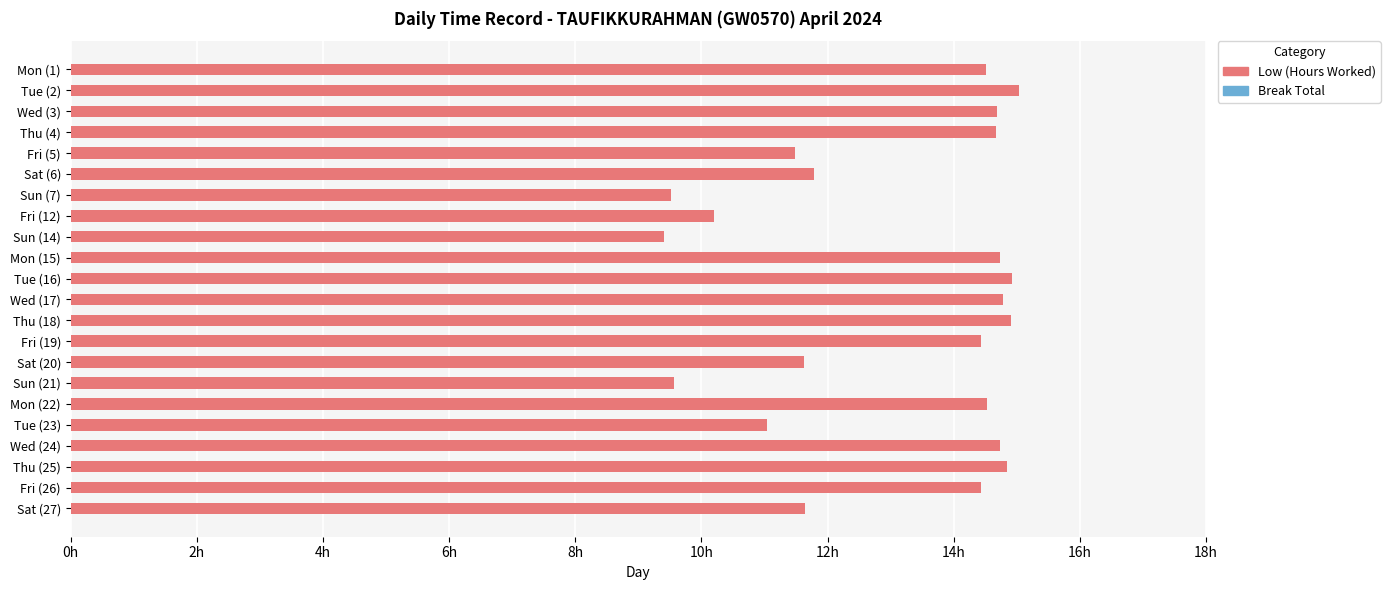

Are the bars horizontal?

Yes